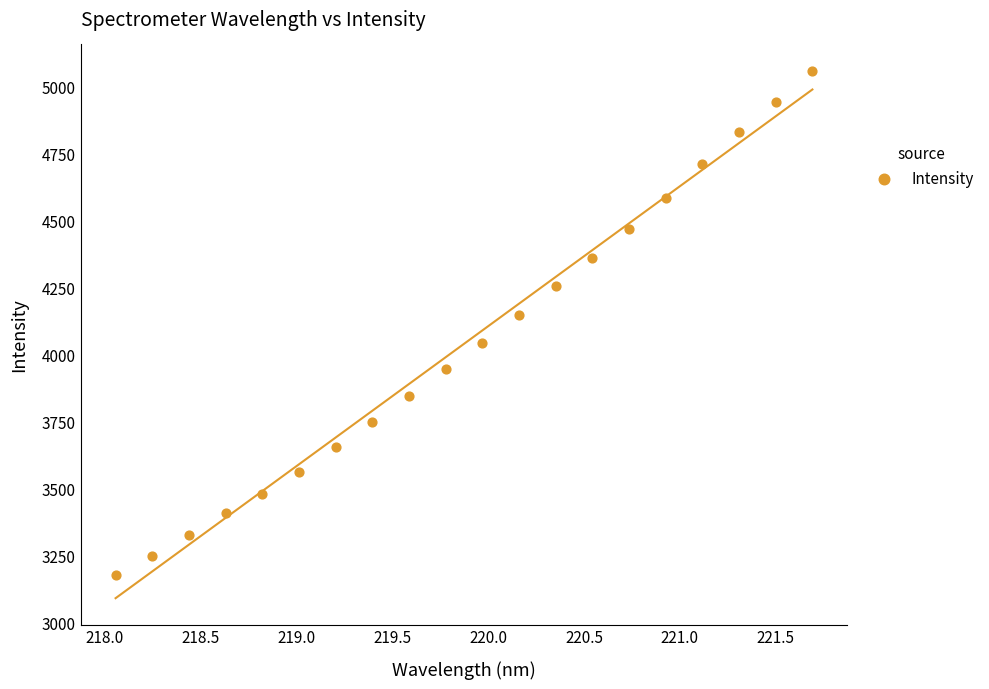

What Y value in the scatter plot is closest to 4118?

4147.4